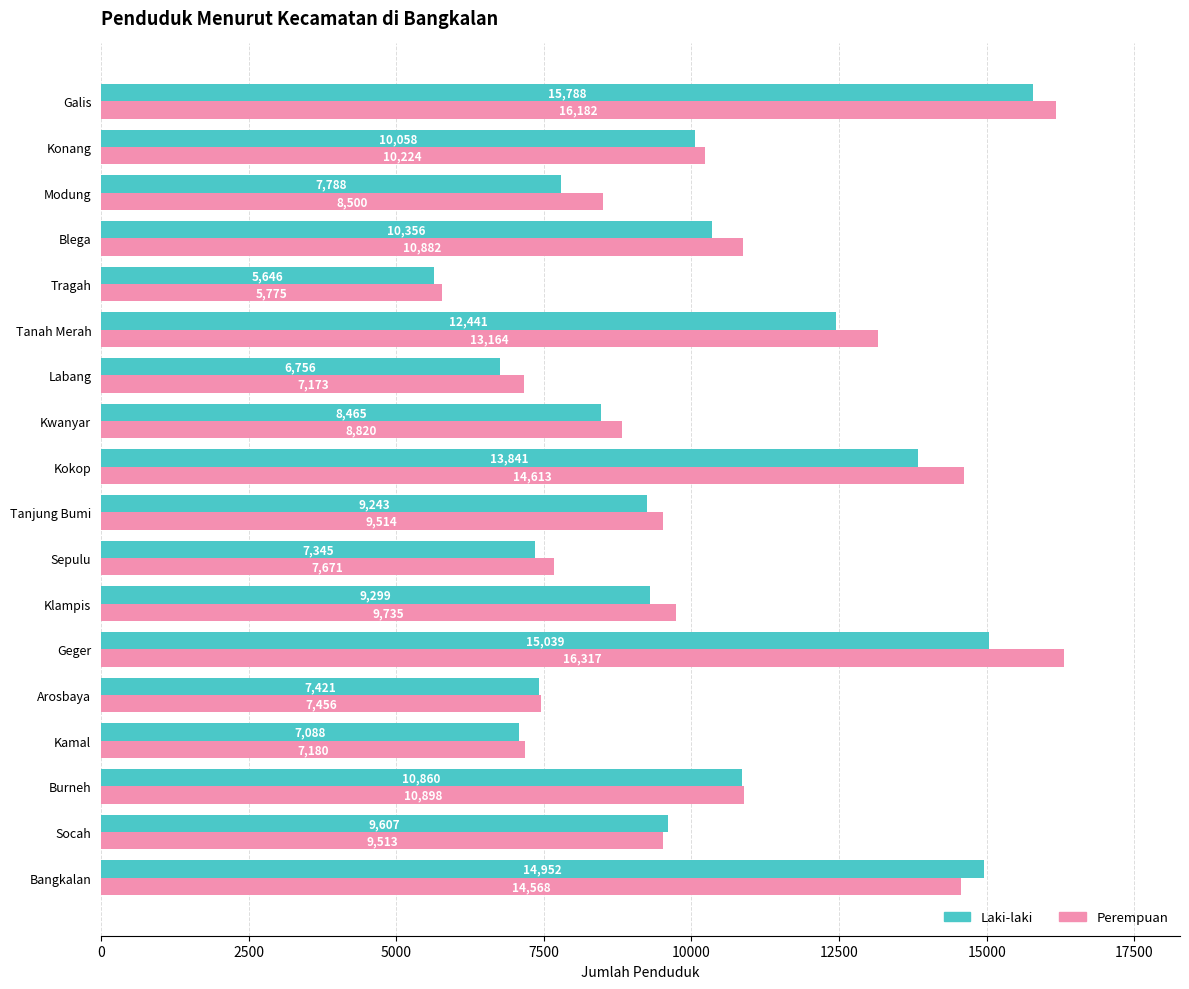

At which category is the sum across all series the highest?

Galis